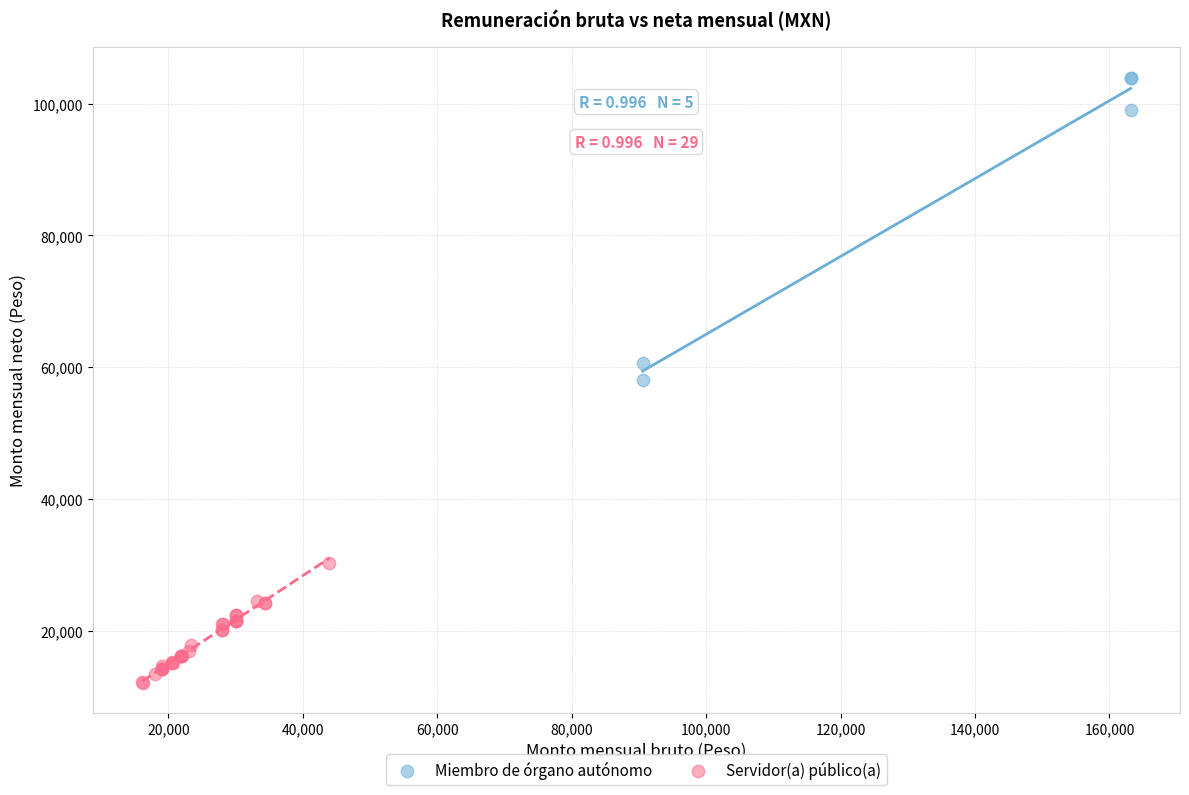

Which series has the widest spread of Y values?

Miembro de órgano autónomo